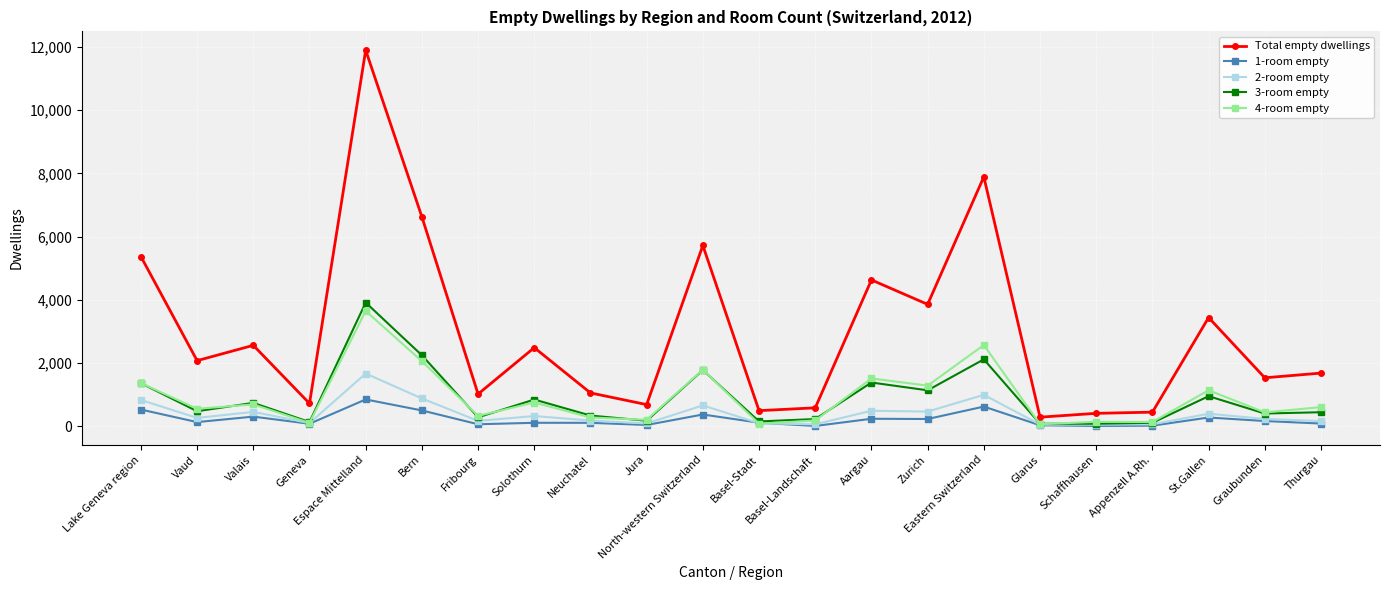

What is the value of the 3-room empty point at the 16th from the left?

2121